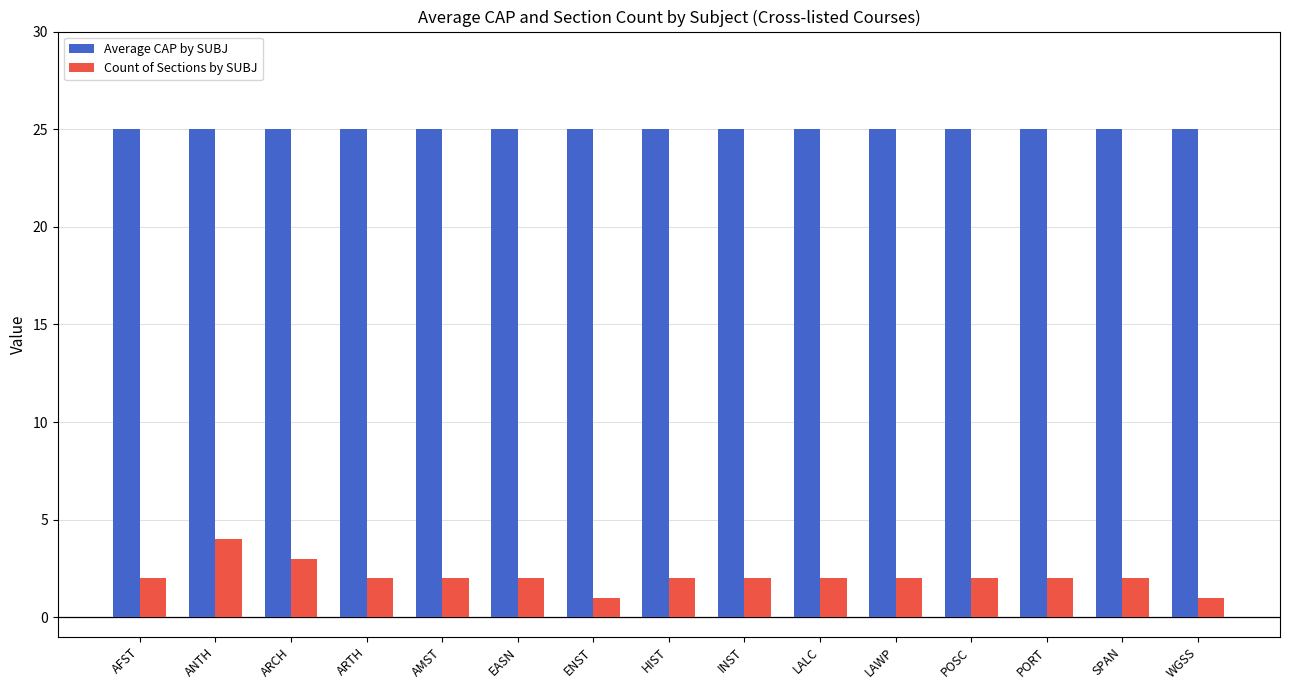

At which category is the sum across all series the highest?

ANTH